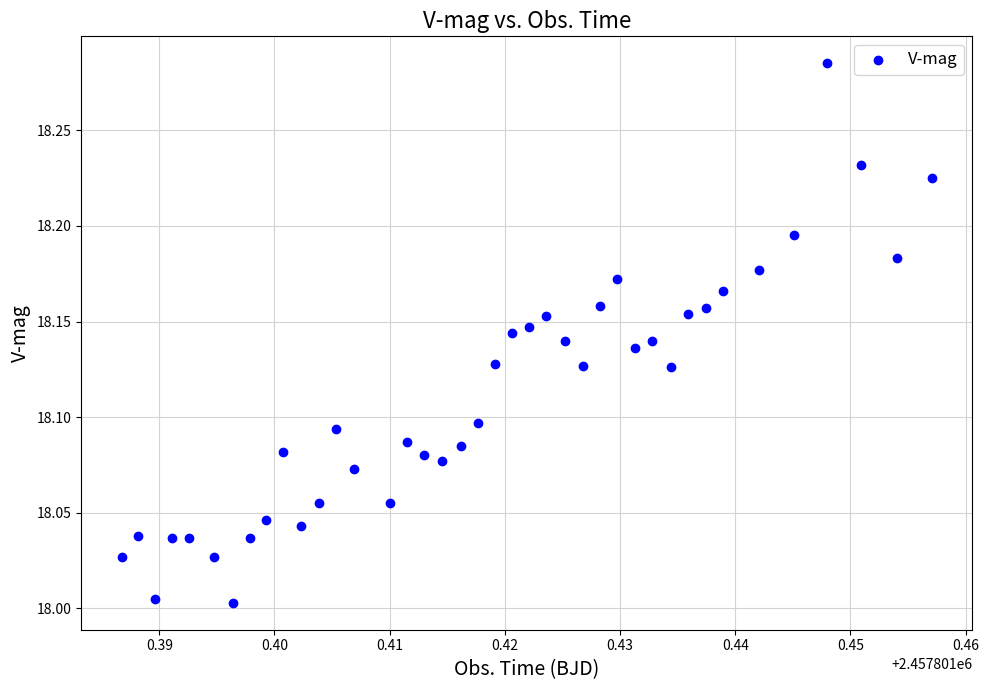

What is the range of Y values (max minus min)?

0.3